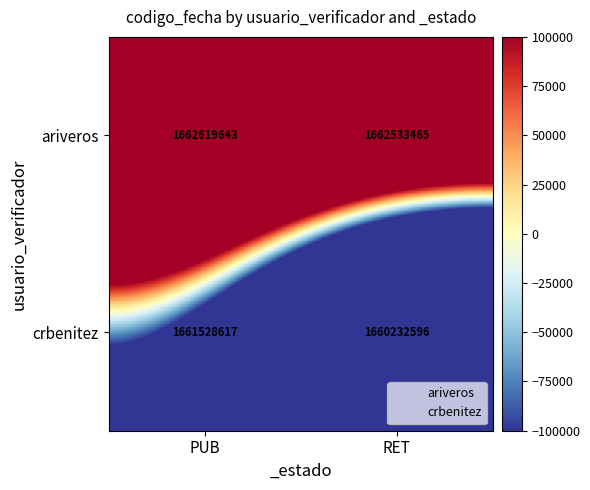

What is the sum of all crbenitez values?

3321761213